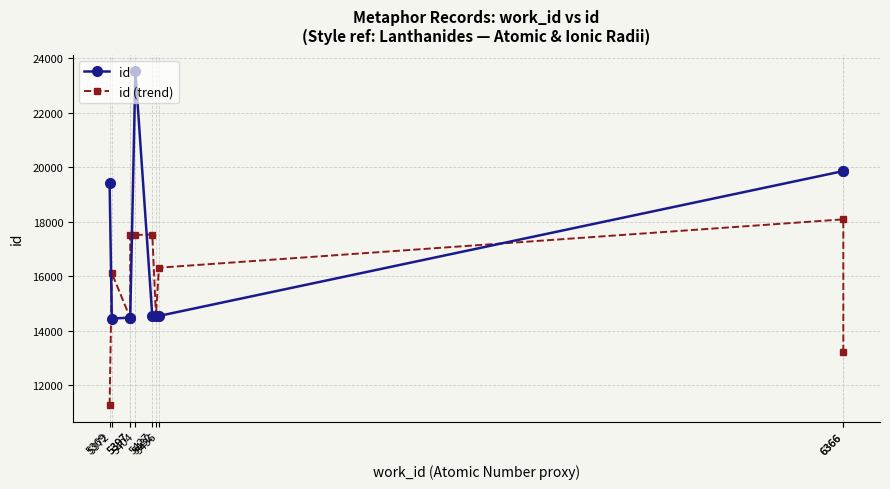

Where does the id (trend) series first go above 16315?

5397